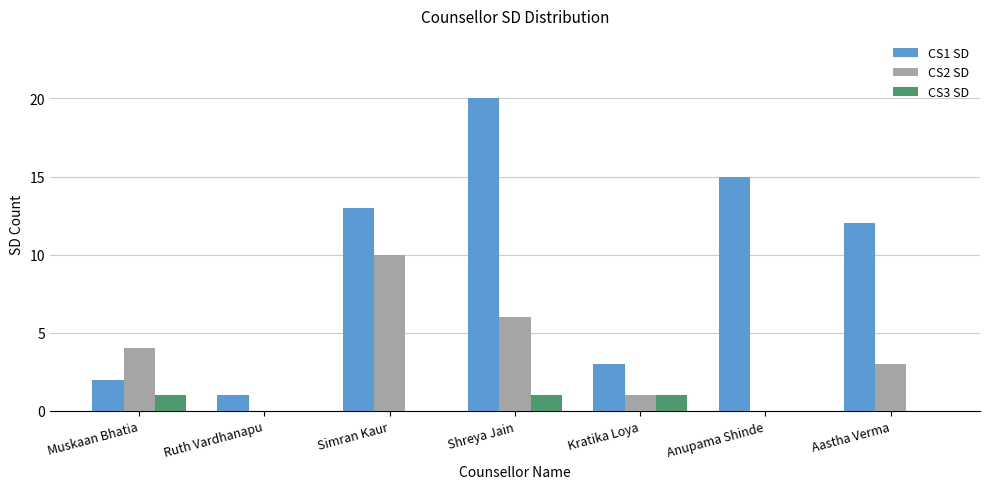

Which label corresponds to the largest value in the chart?

Shreya Jain